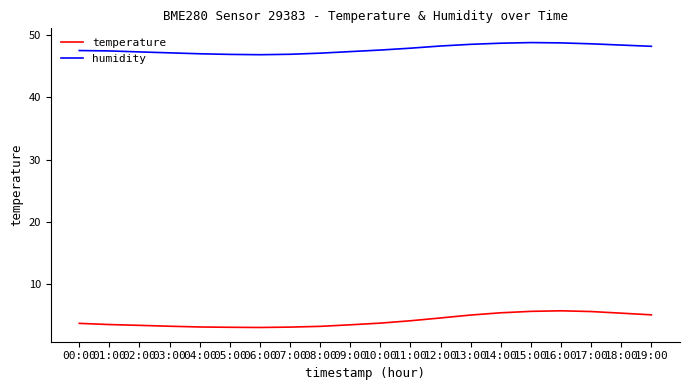

At 13:00, list the series in order from largest to smallest.

humidity, temperature